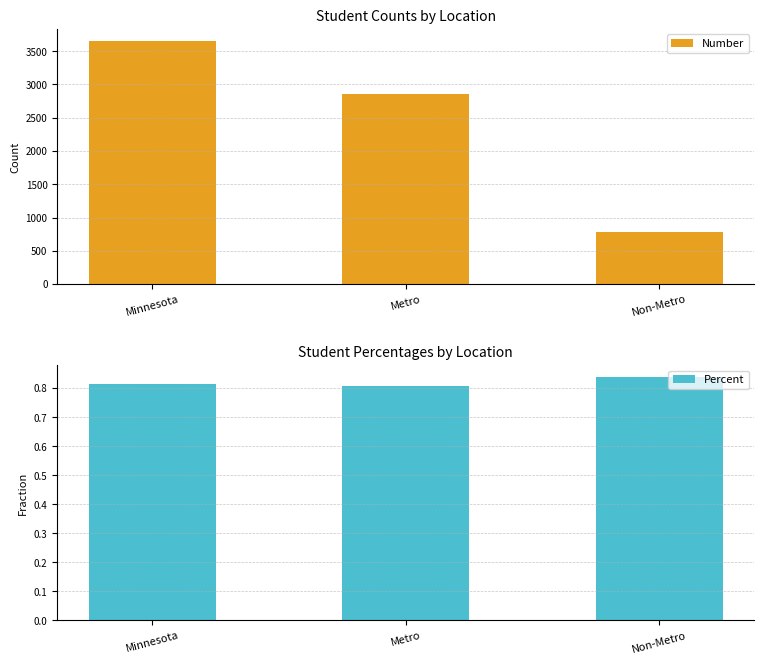

Which series has the largest total across all categories?

Number